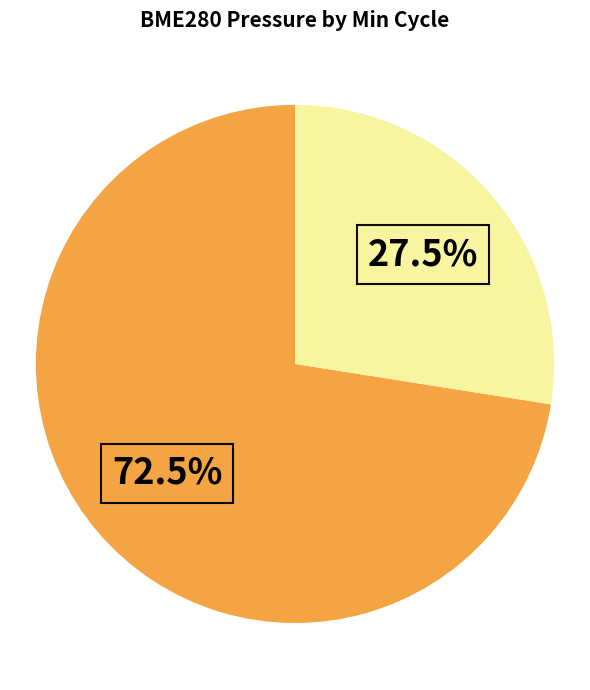

Is there a majority slice in this chart?

Yes